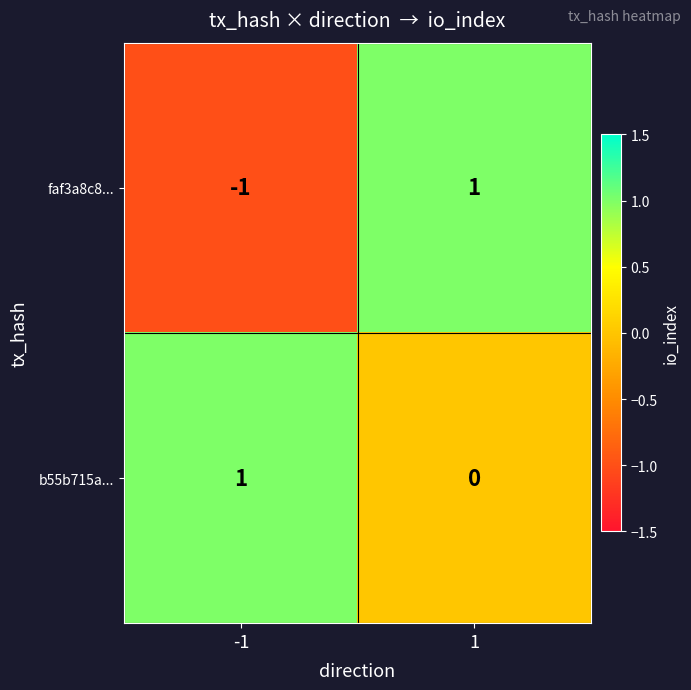

Rank the series by their average value, from highest to lowest.

b55b715a..., faf3a8c8...